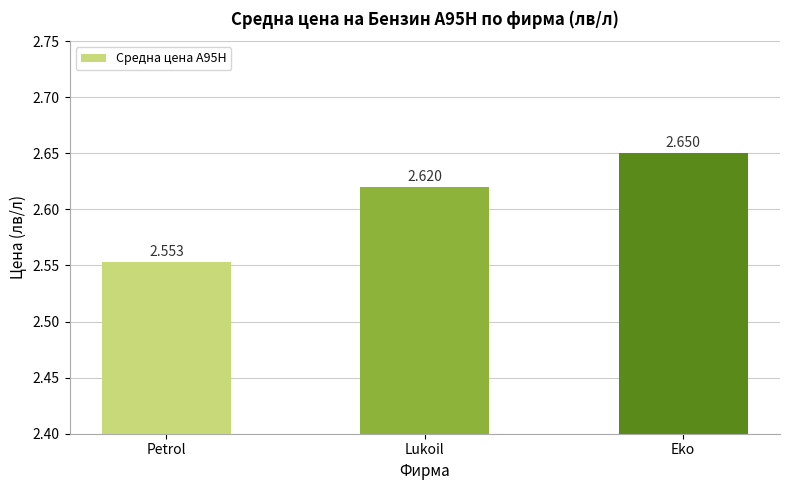

At which label is the value closest to 2?

Petrol